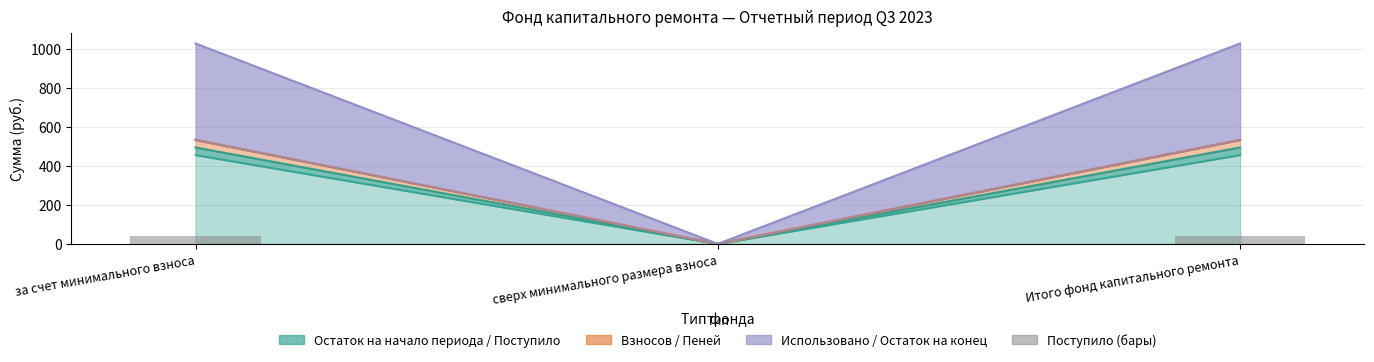

Reading left to right, what are all the values shown in this chart?

за счет минимального взноса=38.6	сверх минимального размера взноса=0.0	Итого фонд капитального ремонта=38.6